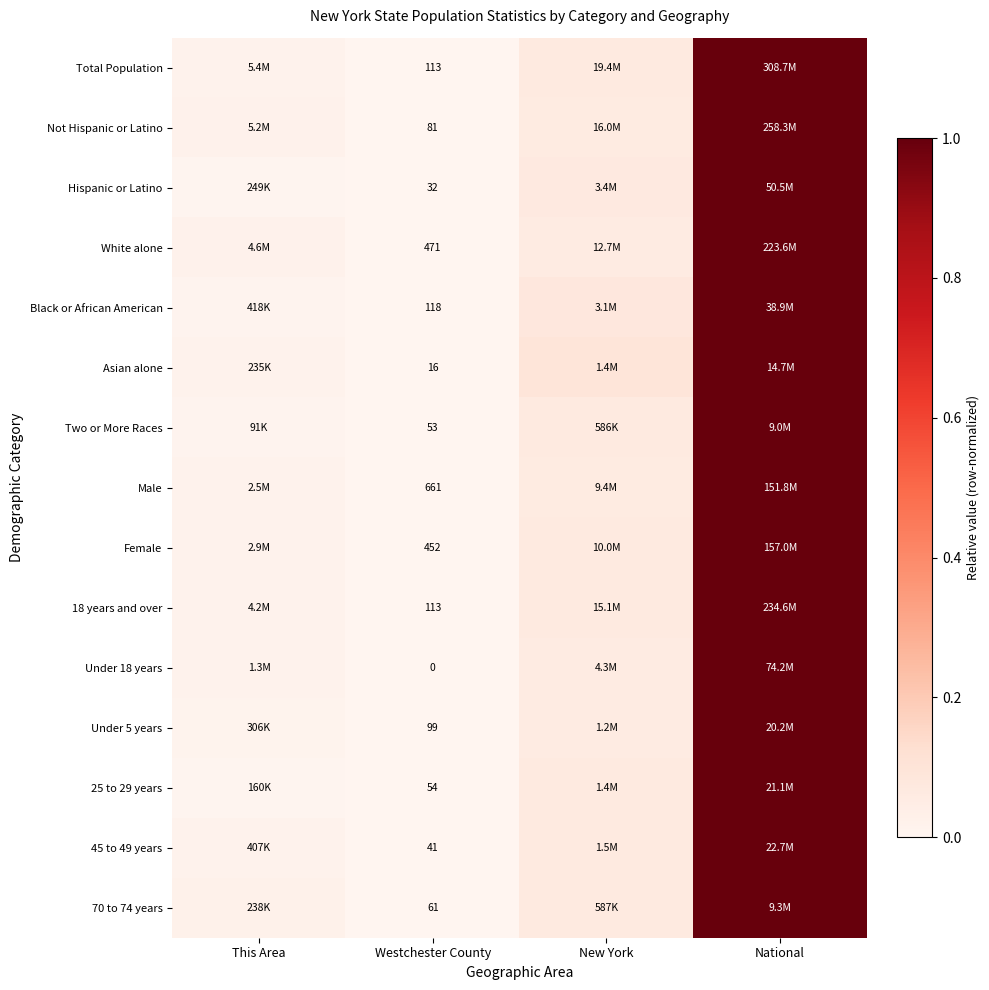

At which category does the chart reach its peak across all series?

National